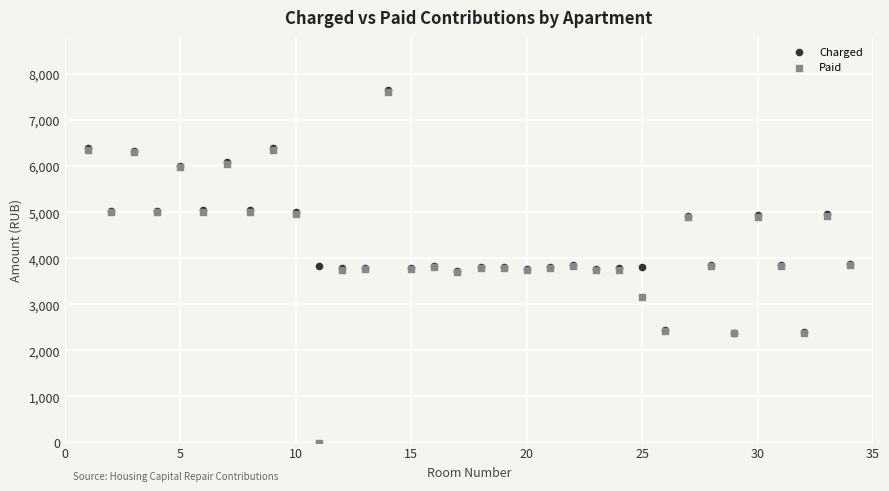

What are all the series names shown in the legend?

Charged, Paid